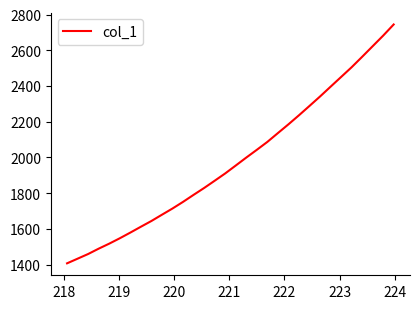

What is the difference between the maximum and minimum values?

1337.7